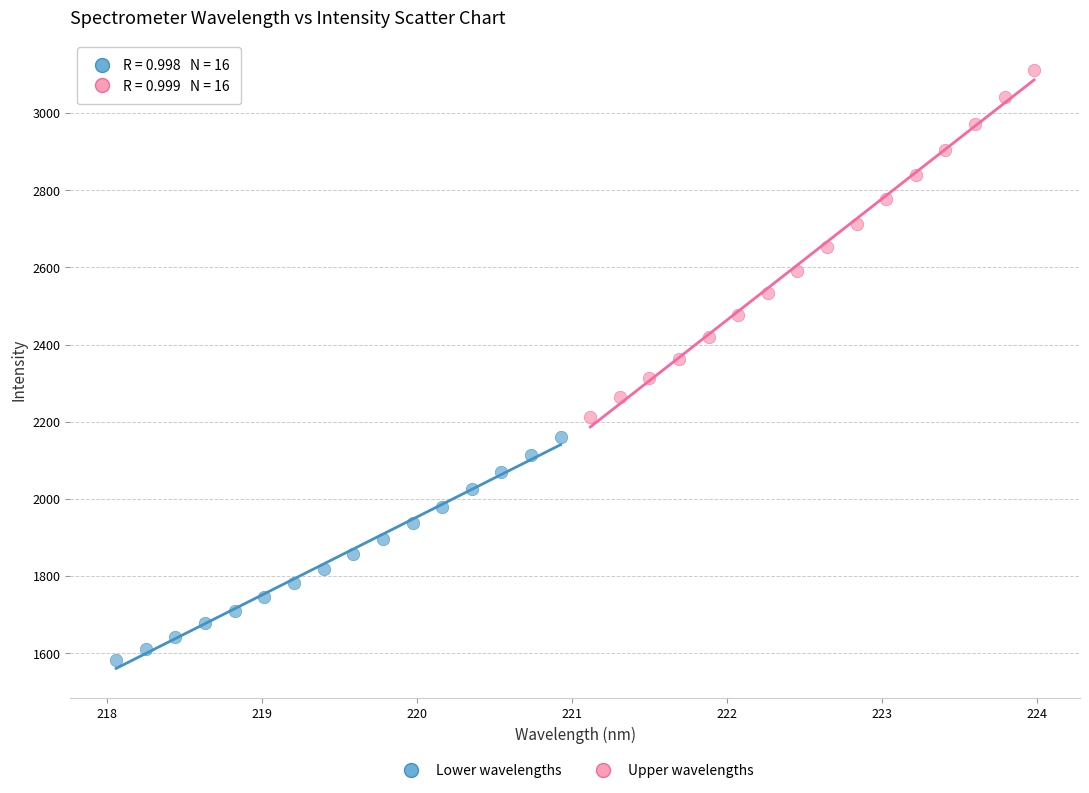

Which series contains the lowest Y value?

Lower wavelengths